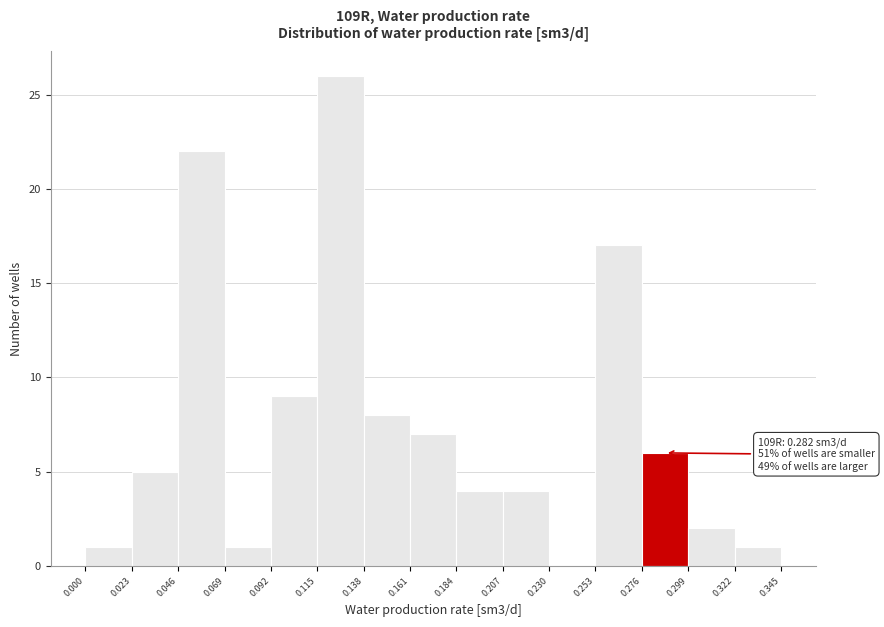

Over which range of the x-axis is the bar tallest?

0.115 to 0.138